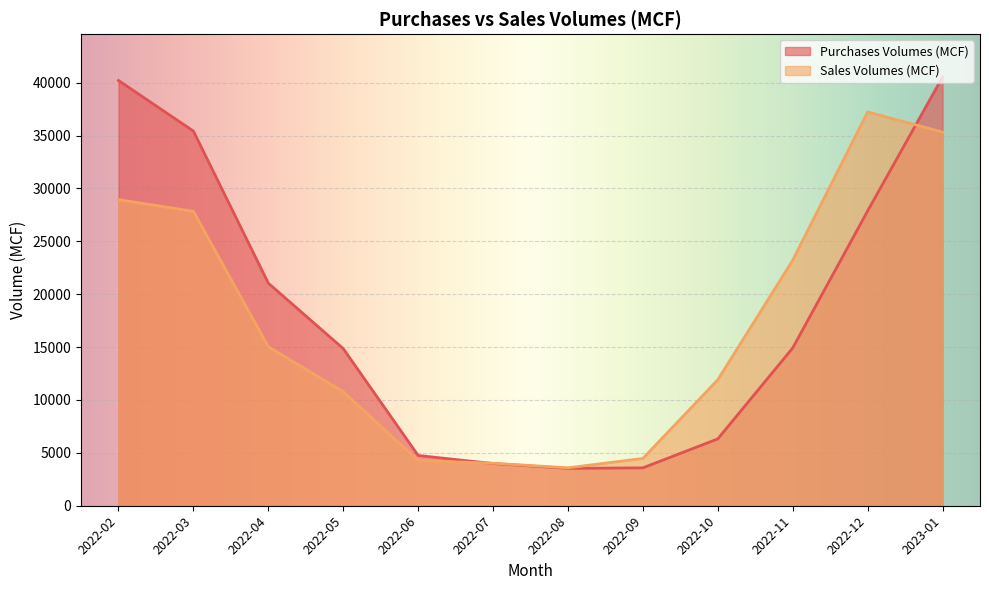

How many lines are shown in the chart?

2